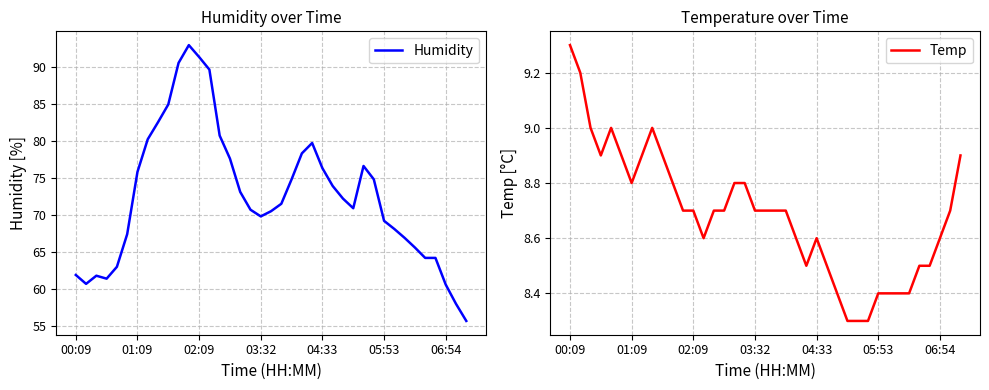

The value of Temp at 31 is 4.3. True or false?

False